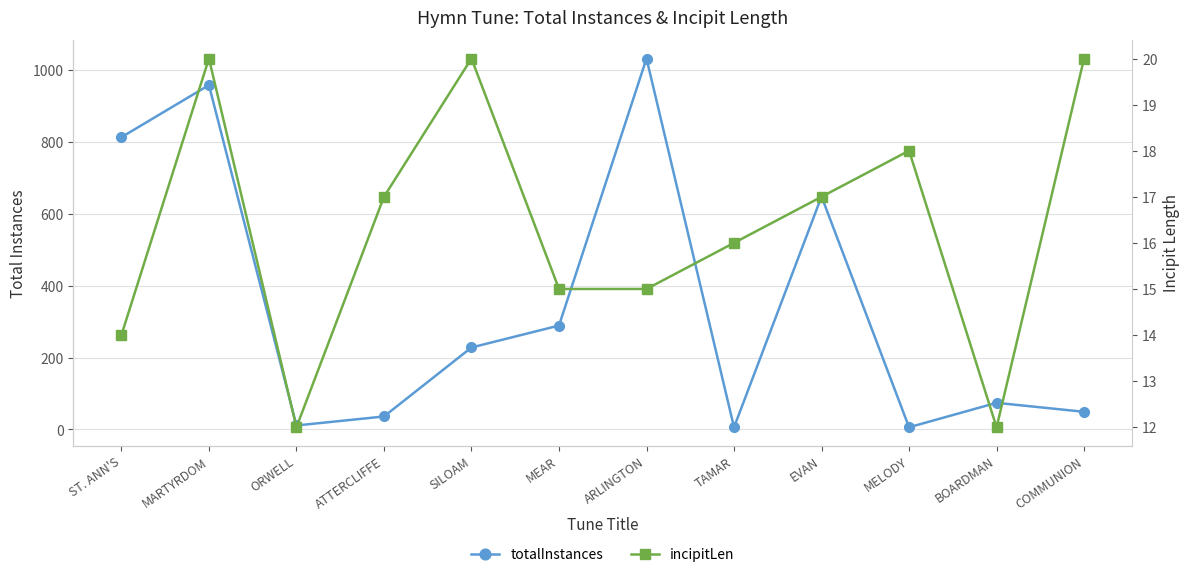

The value of totalInstances at ATTERCLIFFE is 48. True or false?

False